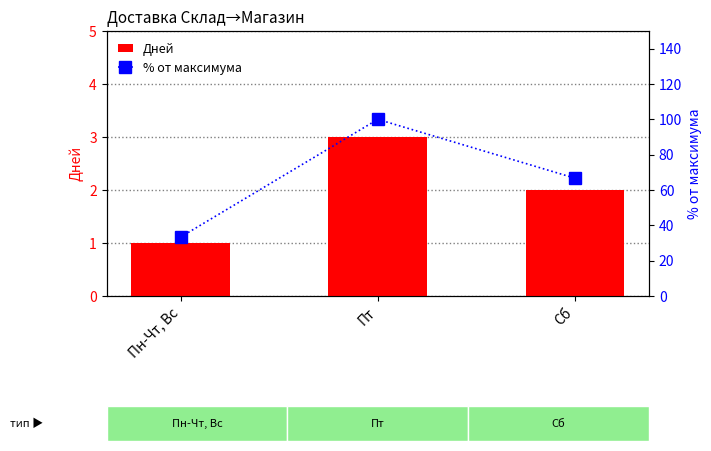

Is the value of % от максимума at Пт greater than the value of Дней at Пн-Чт, Вс?

Yes